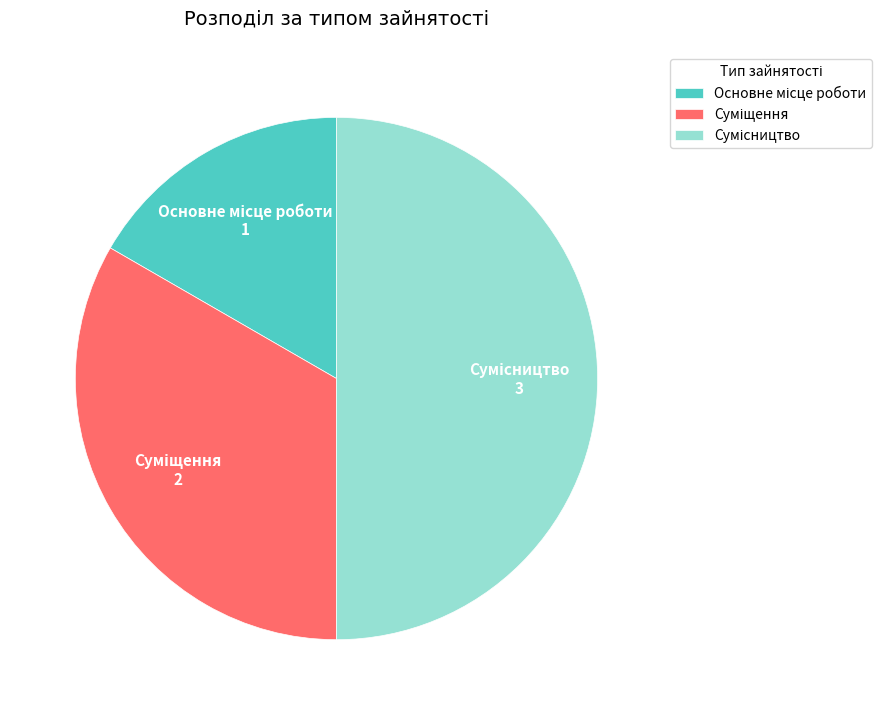

What portion of the pie excludes Основне місце роботи?

83.3%